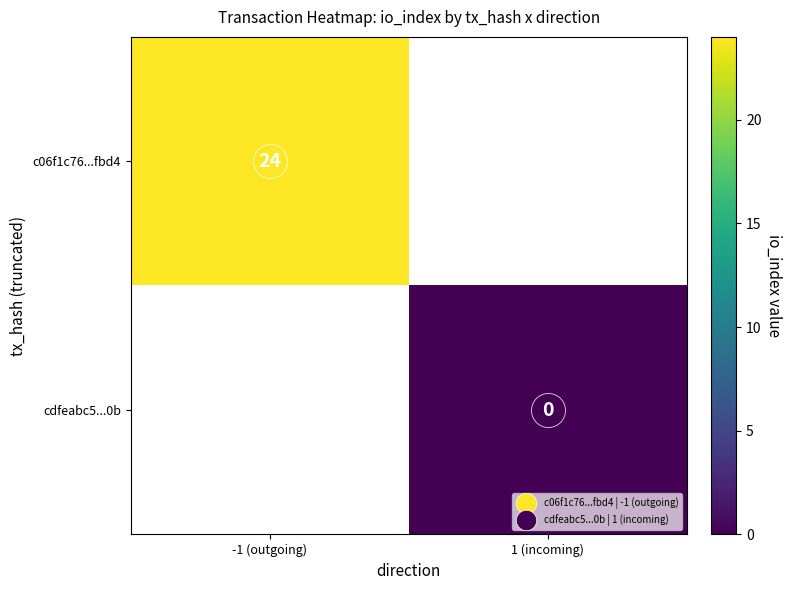

List the series in order of their peak value, highest first.

c06f1c76...fbd4, cdfeabc5...0b